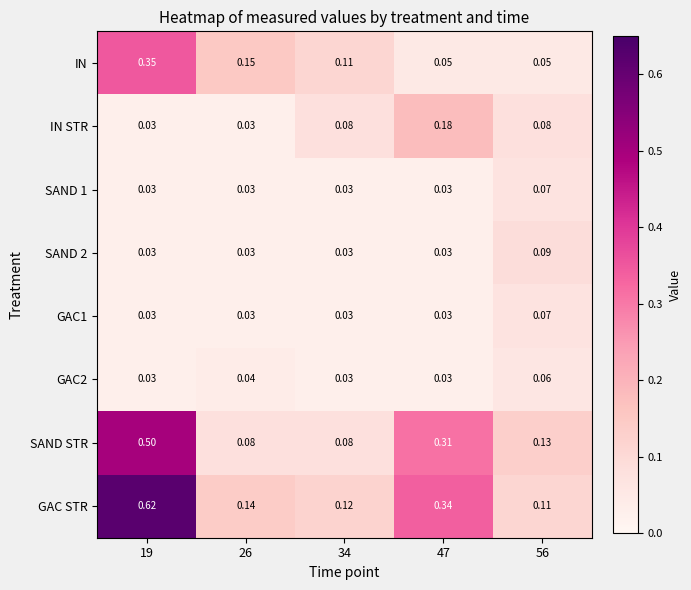

Which series has the largest range (max minus min)?

GAC STR